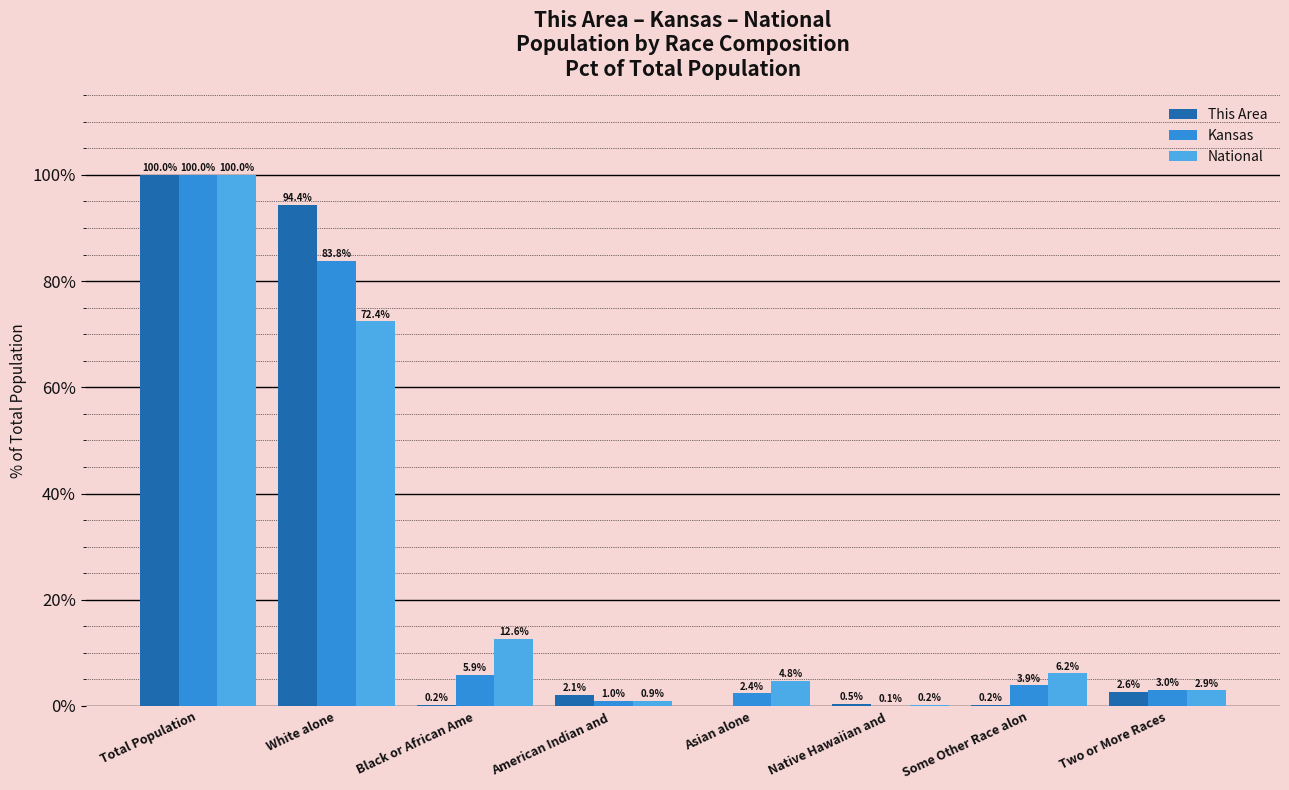

What is the approximate value of Kansas at Black or African Ame?

5.9